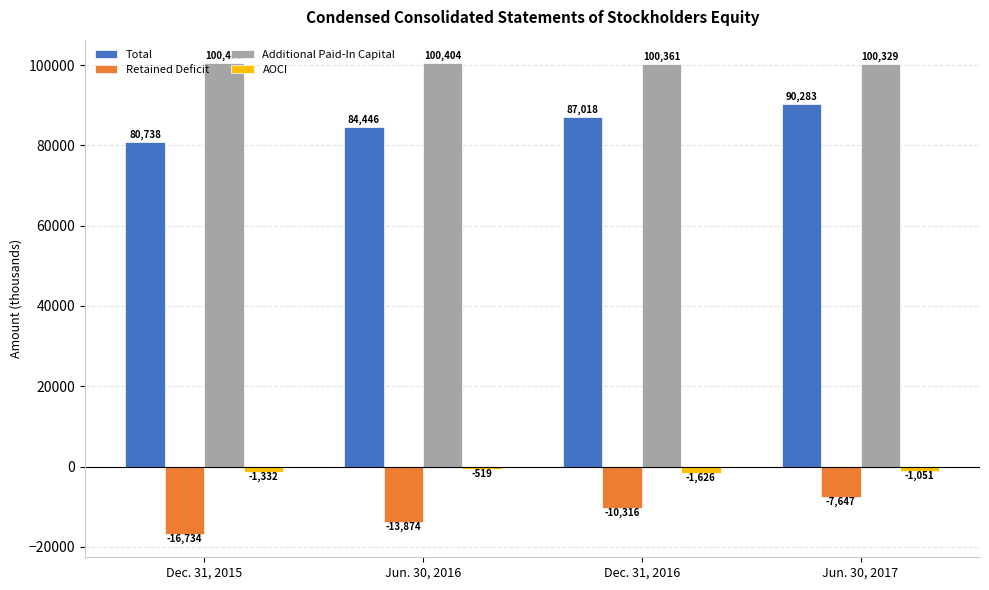

Where is Retained Deficit nearest to the value -12190?

Jun. 30, 2016